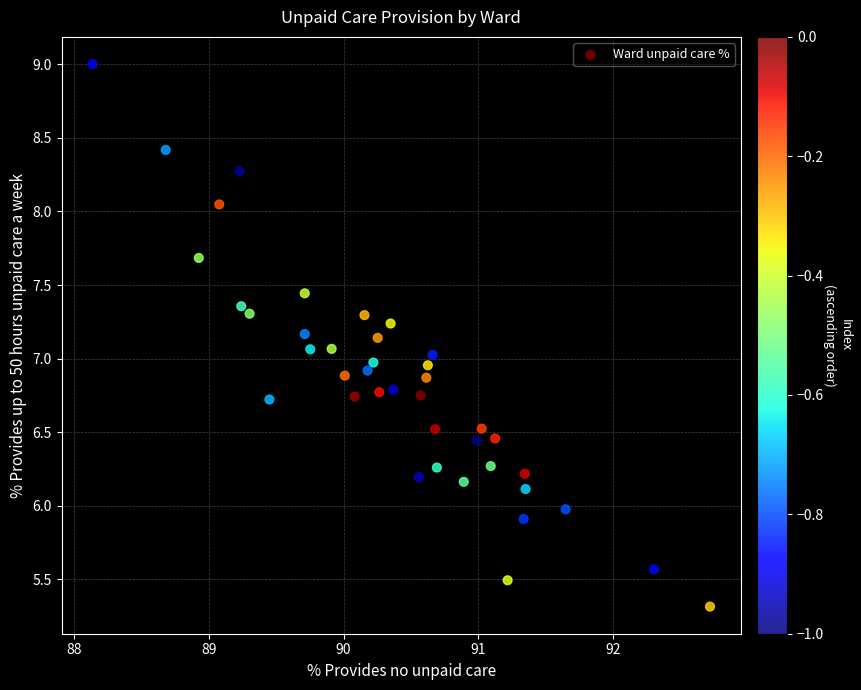

What is the range of X values (max minus min)?

4.6